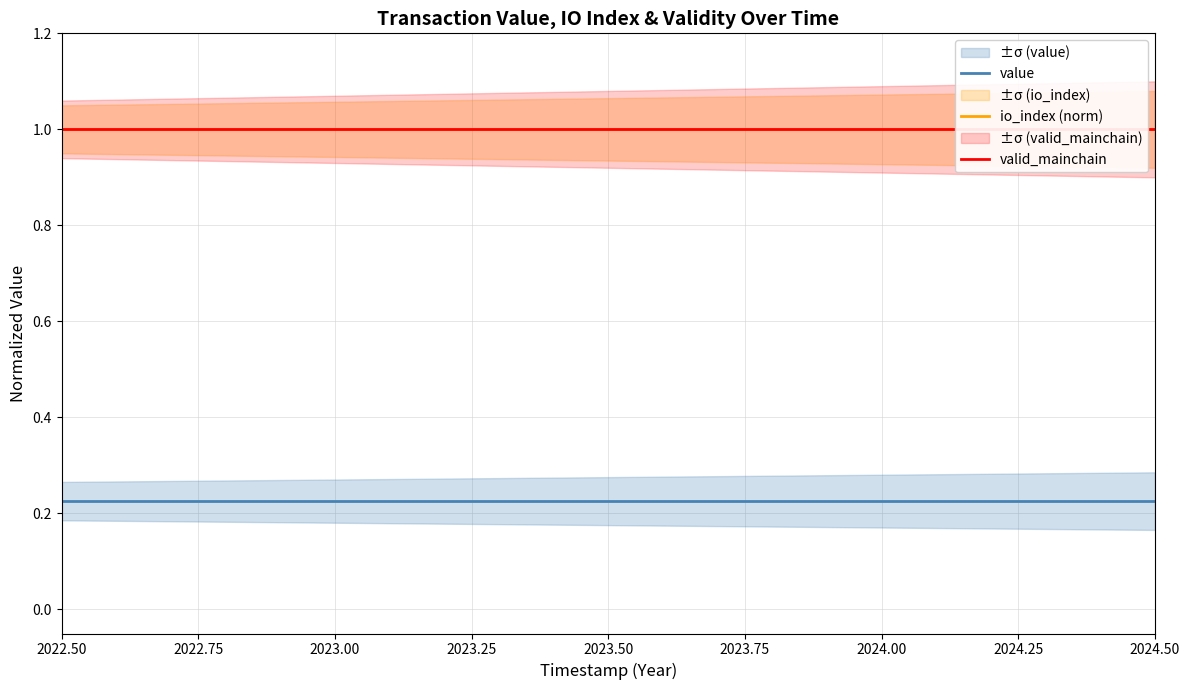

How many lines are shown in the chart?

3